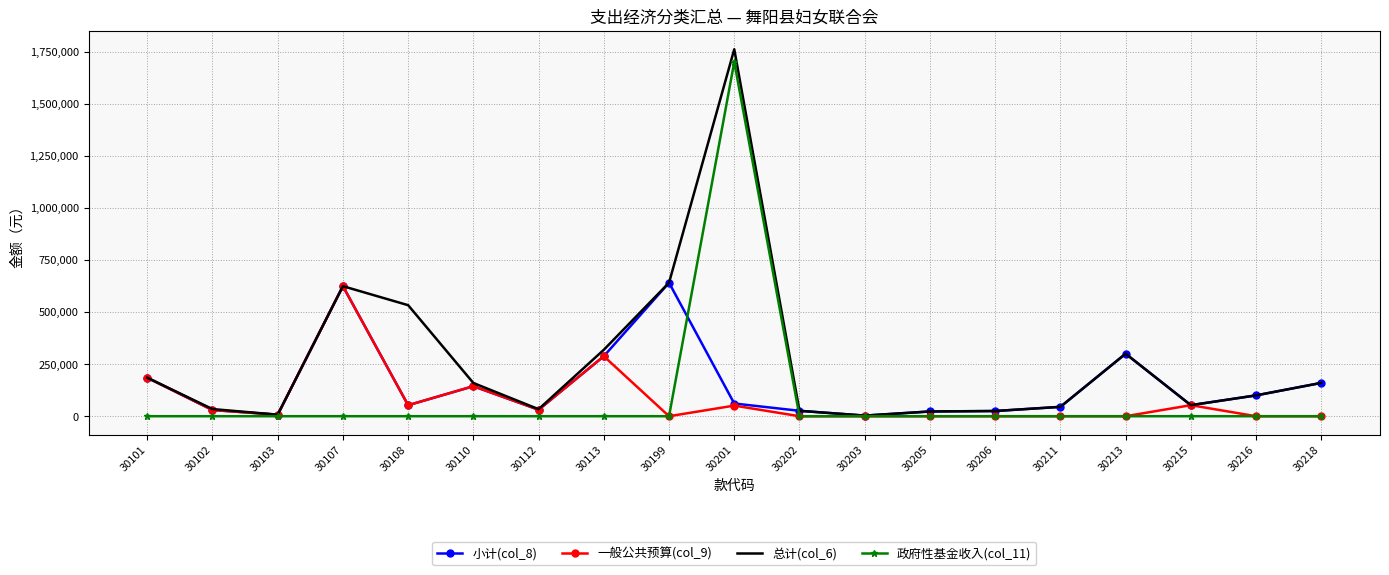

What is the spread (max minus min) of values at 30199?

640686